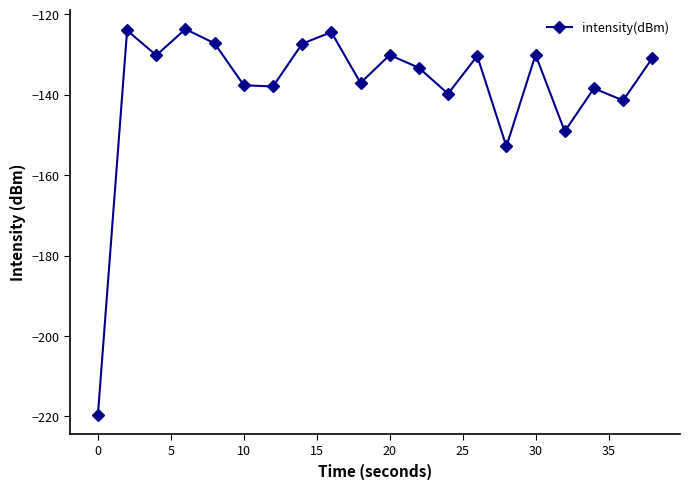

What is the value of the 17th point from the left?

-149.1